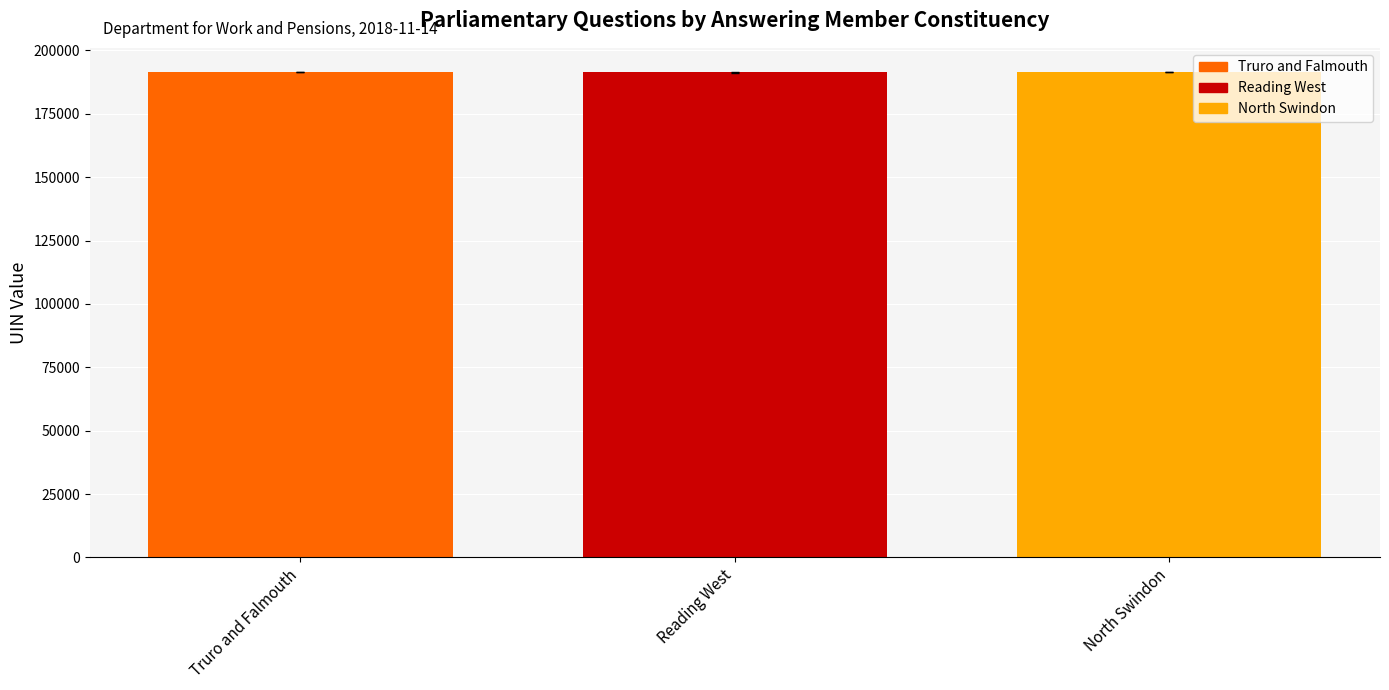

What is the sum of all values?

574141.0